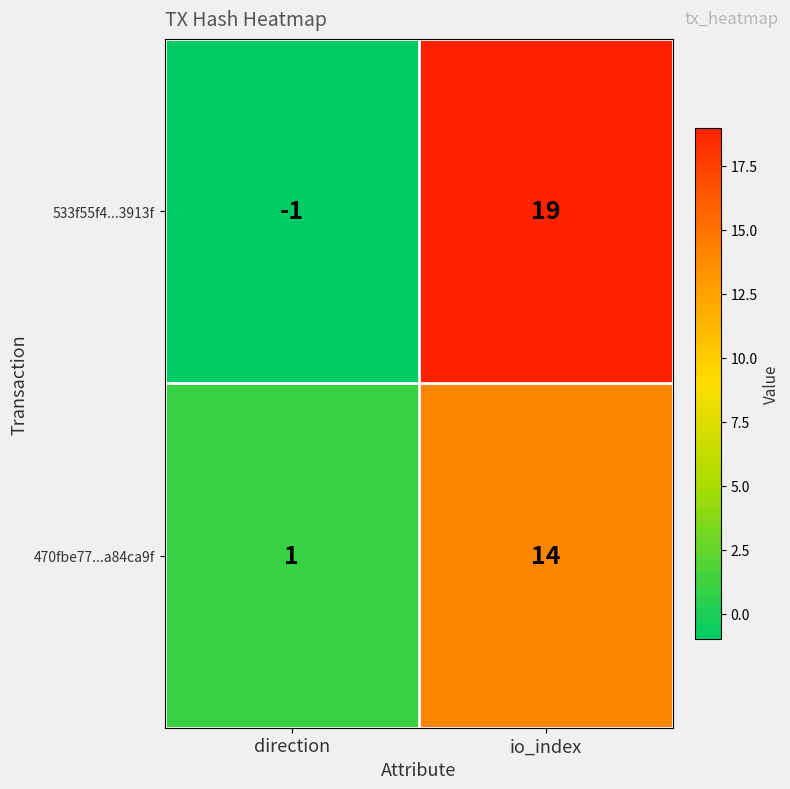

The 533f55f4...3913f series shows 19 at io_index. True or false?

True